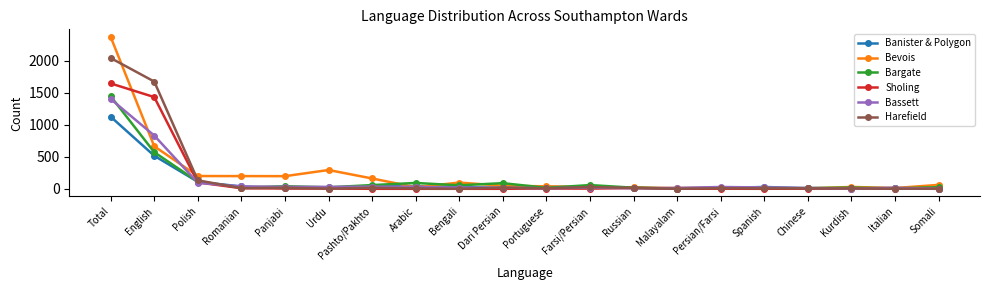

How many lines are shown in the chart?

6